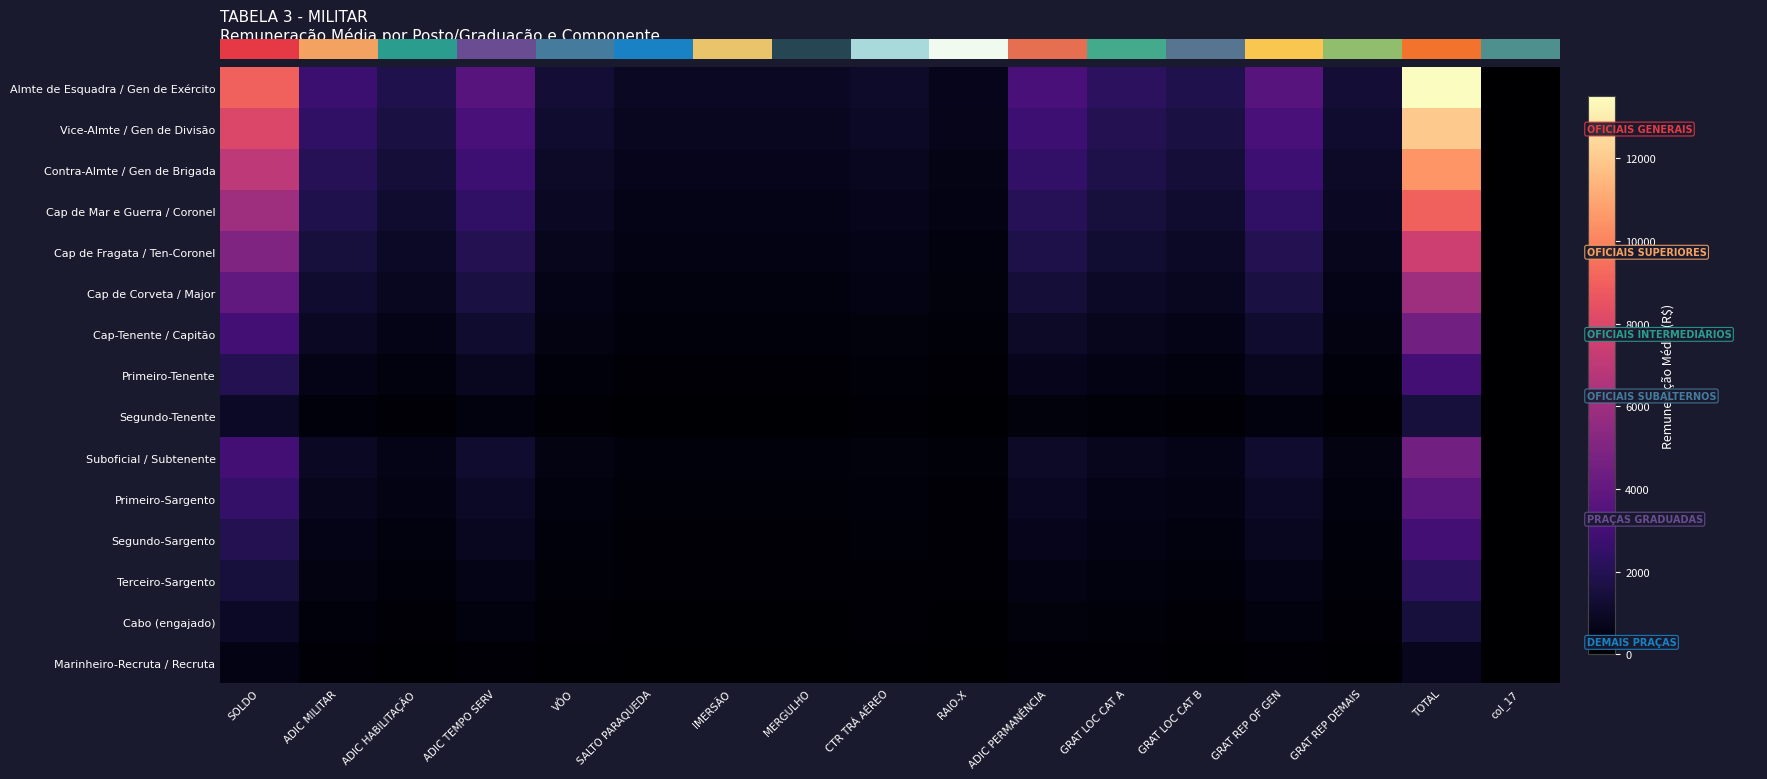

What is the spread (max minus min) of values at SOLDO?

8500.0